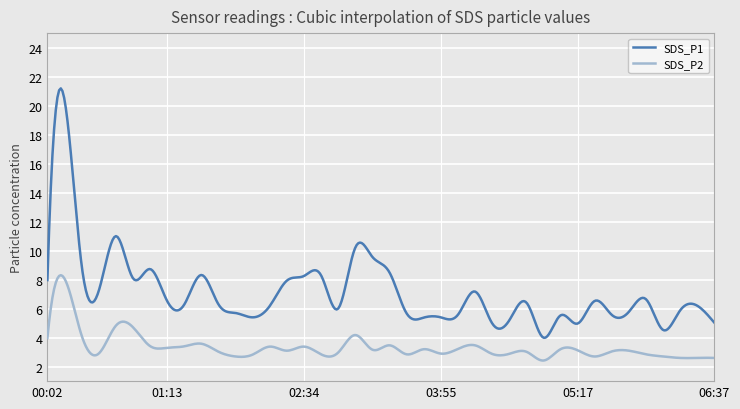

What are all the series names shown in the legend?

SDS_P1, SDS_P2